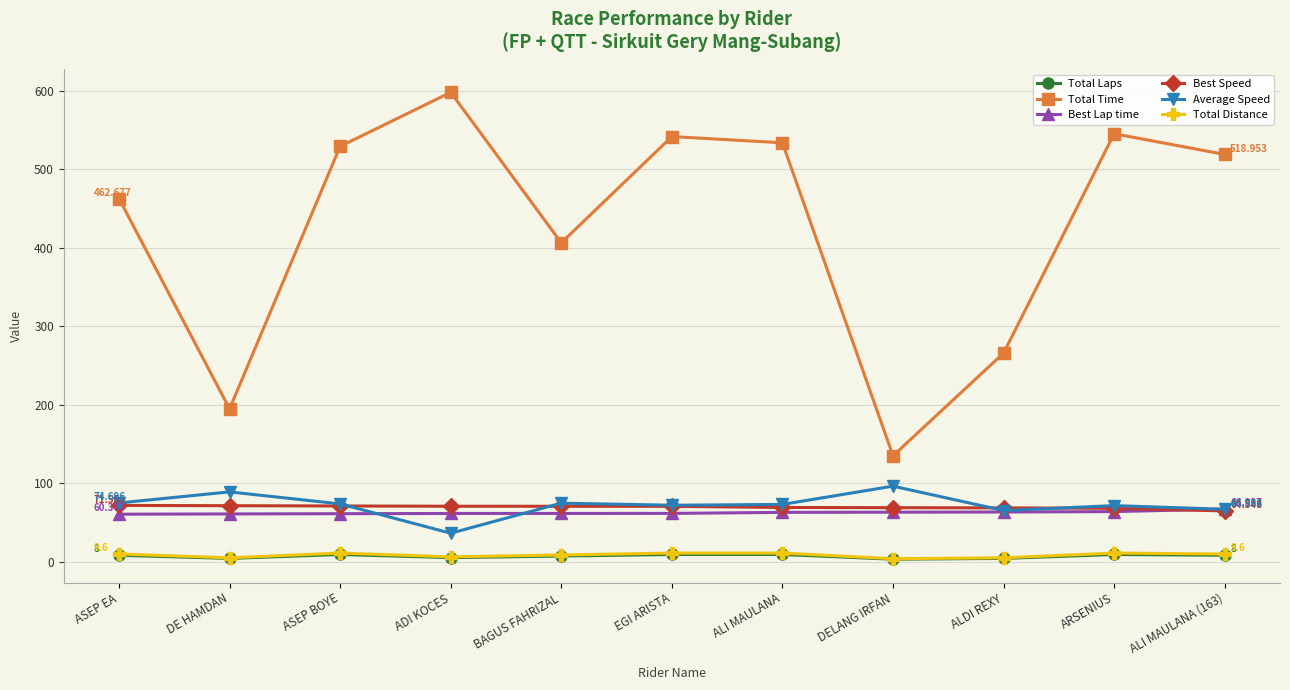

Which series has the largest total across all categories?

Total Time